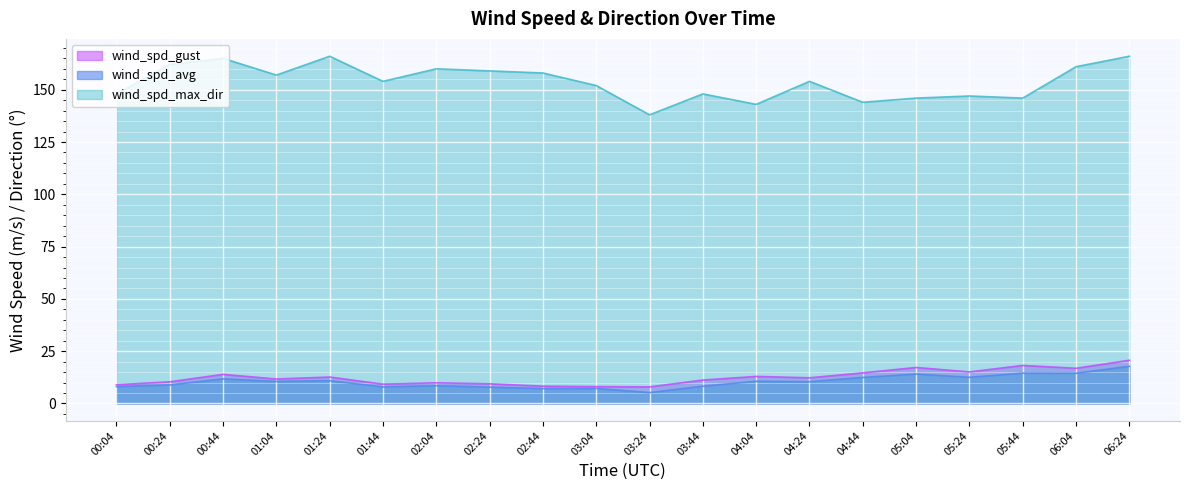

What is the label of the 5th point from the left?

01:24